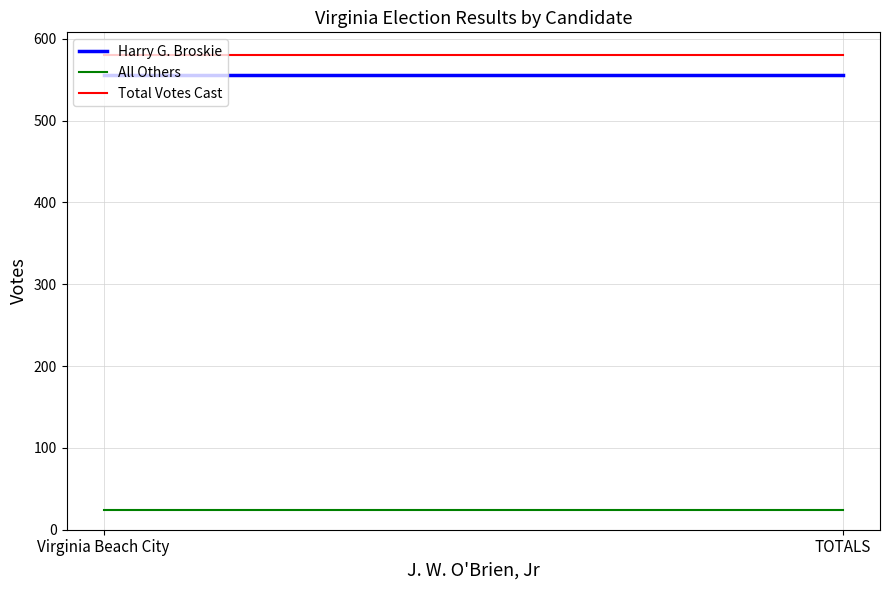

How many series are shown in this chart?

3